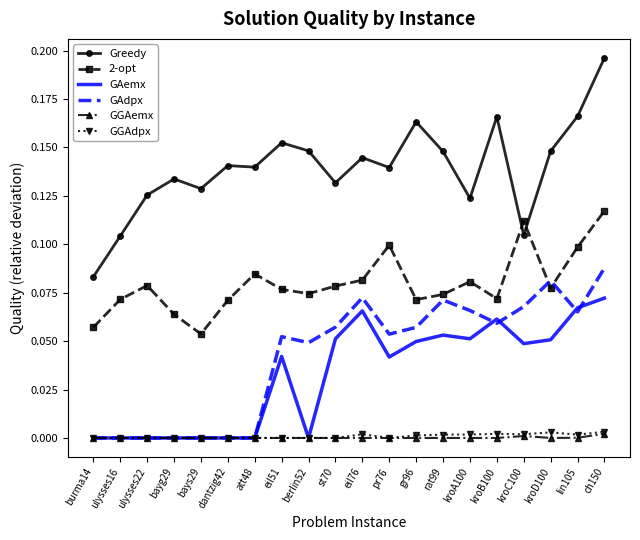

Which series has the widest spread of values?

Greedy